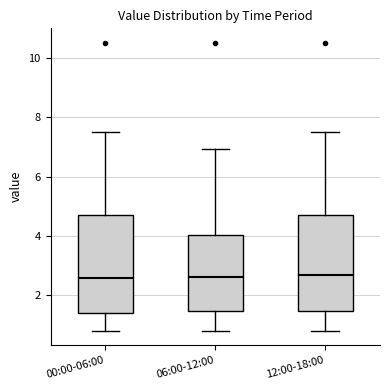

Reading left to right, read every box against the y-axis: the position of its median line, the range the box covers, and the ends of its whiskers. The values are not printed on the chart, so give them approximately, as read against the axis.

00:00-06:00: median 2.6, box 1.4 to 4.8, whiskers 0.8 to 7.6
06:00-12:00: median 2.6, box 1.4 to 4.0, whiskers 0.8 to 7.0
12:00-18:00: median 2.6, box 1.4 to 4.8, whiskers 0.8 to 7.6